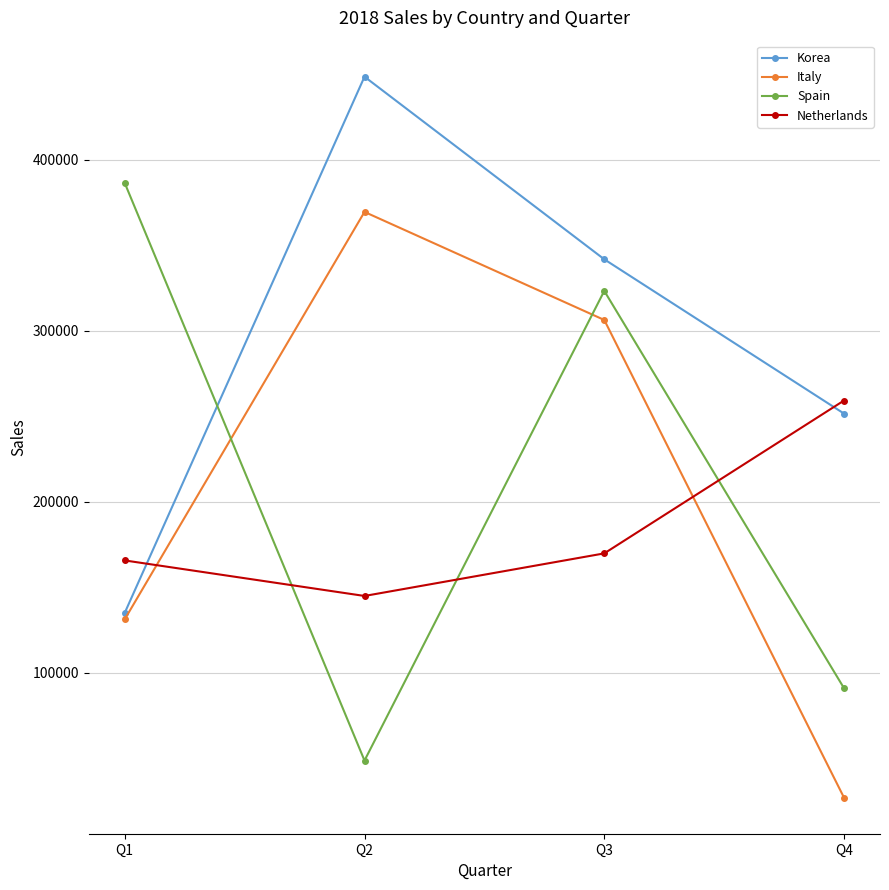

What is the value of the Spain point at the 3rd from the left?

323393